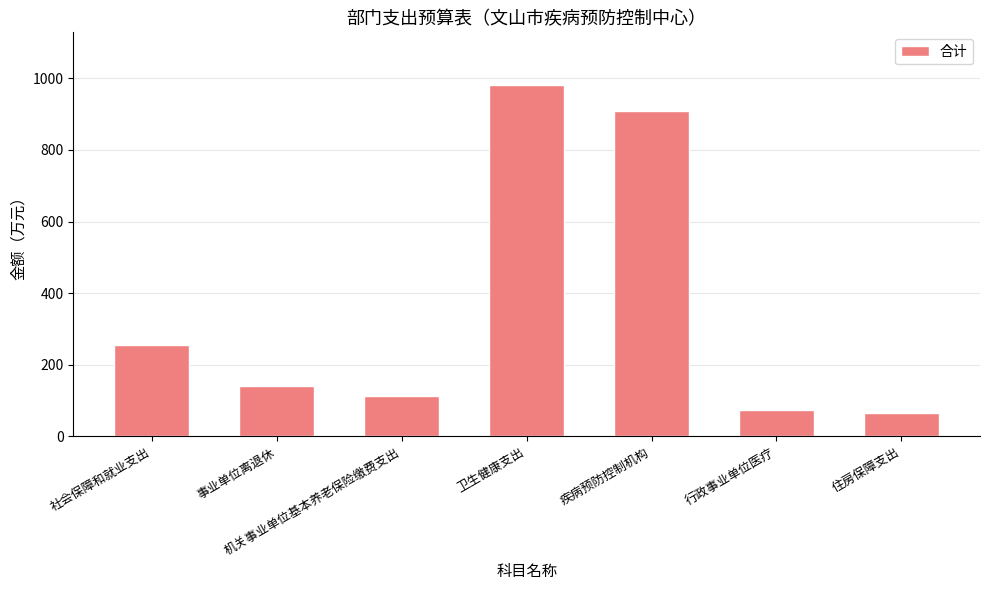

At which category does the chart reach its peak across all series?

卫生健康支出